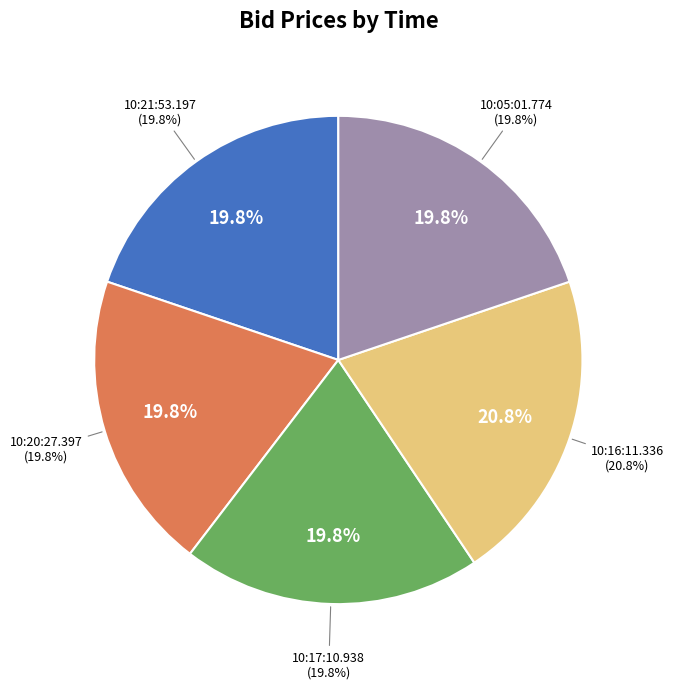

Rank the categories by value from lowest to highest.

10:21:53.197, 10:20:27.397, 10:17:10.938, 10:05:01.774, 10:16:11.336